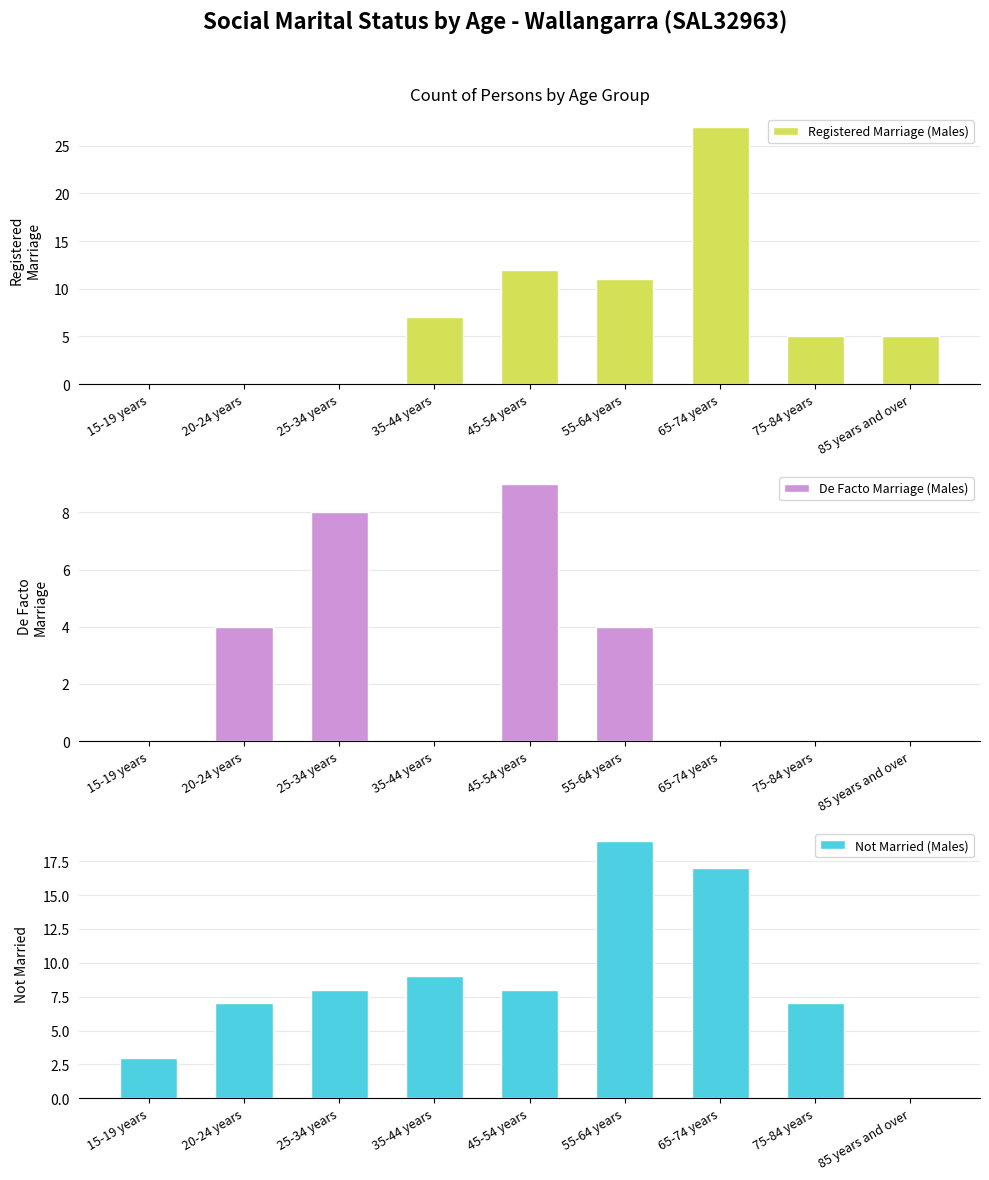

Which series changed the most between 35-44 years and 75-84 years?

Registered Marriage (Males)